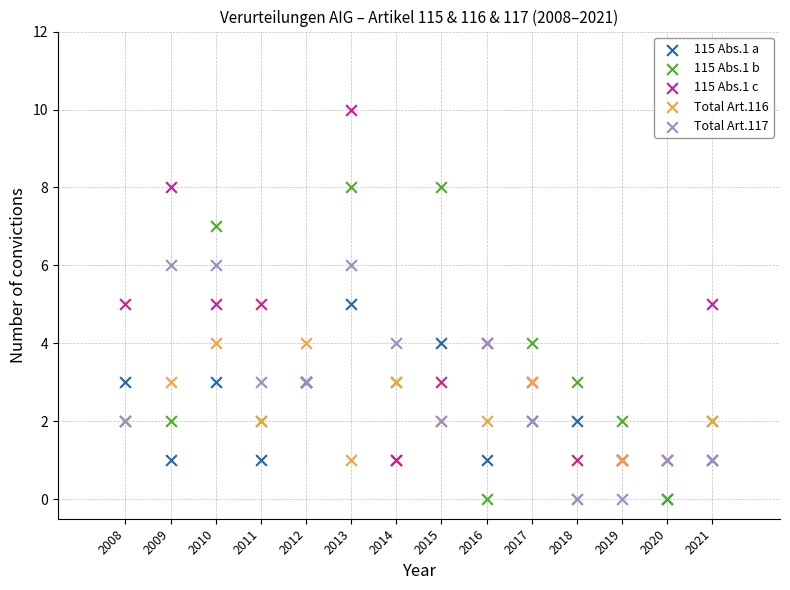

What are all the series names shown in the legend?

115 Abs.1 a, 115 Abs.1 b, 115 Abs.1 c, Total Art.116, Total Art.117